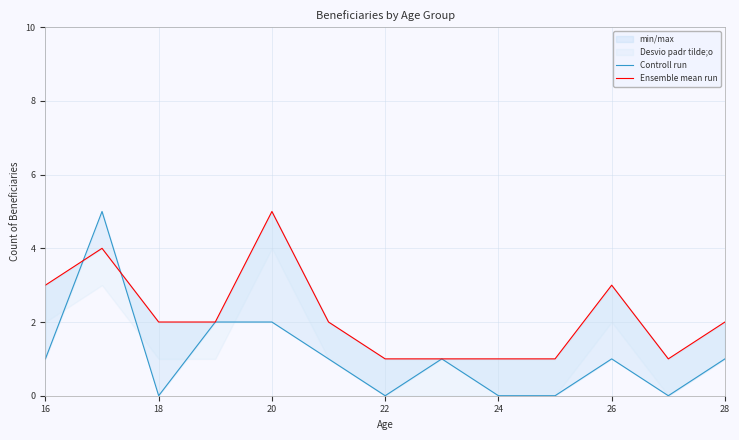

Is the value of Controll run at 20 greater than the value of Ensemble mean run at 7?

No